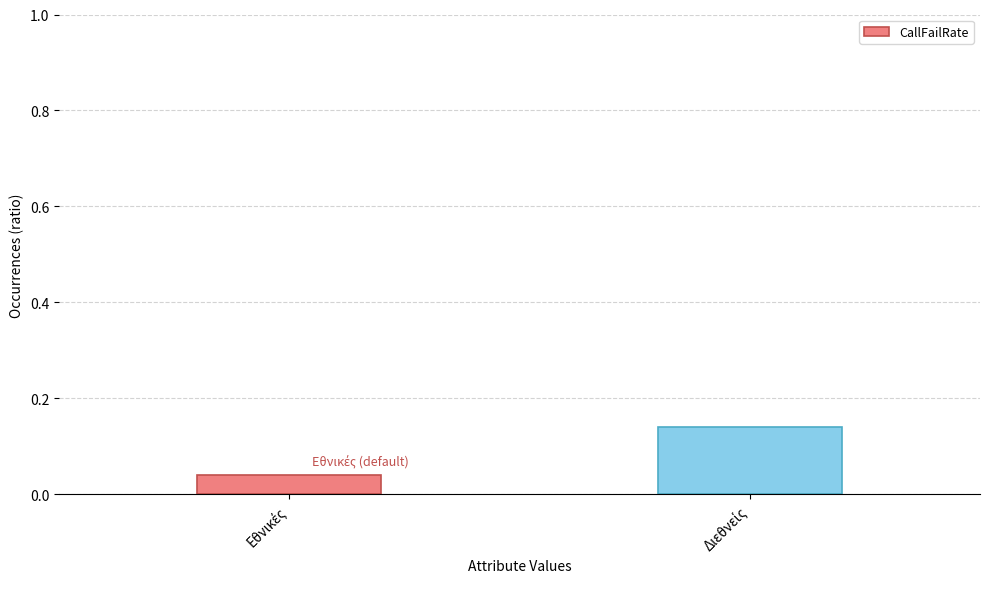

The chart shows a value of 0.0 at Εθνικές. True or false?

True